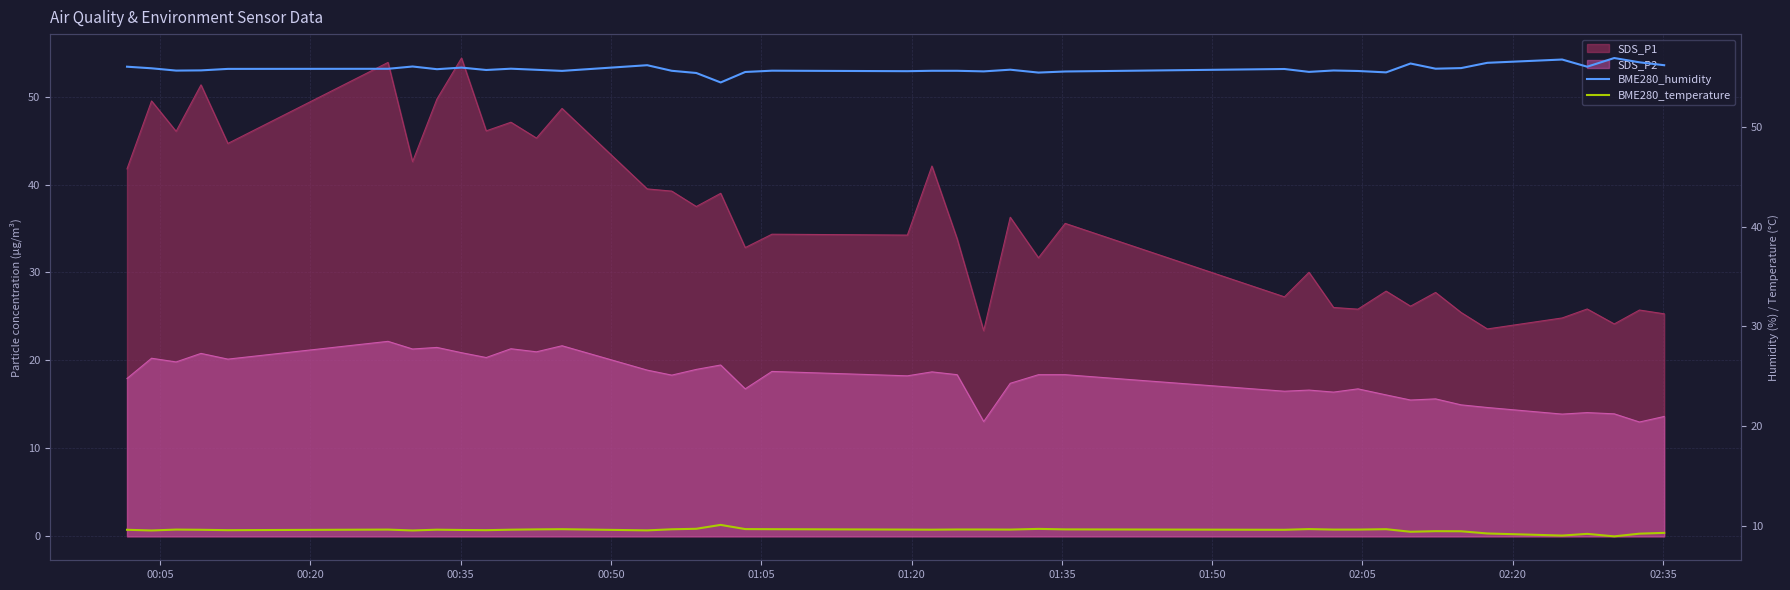

How many interior local valleys does the BME280_temperature series have?

11